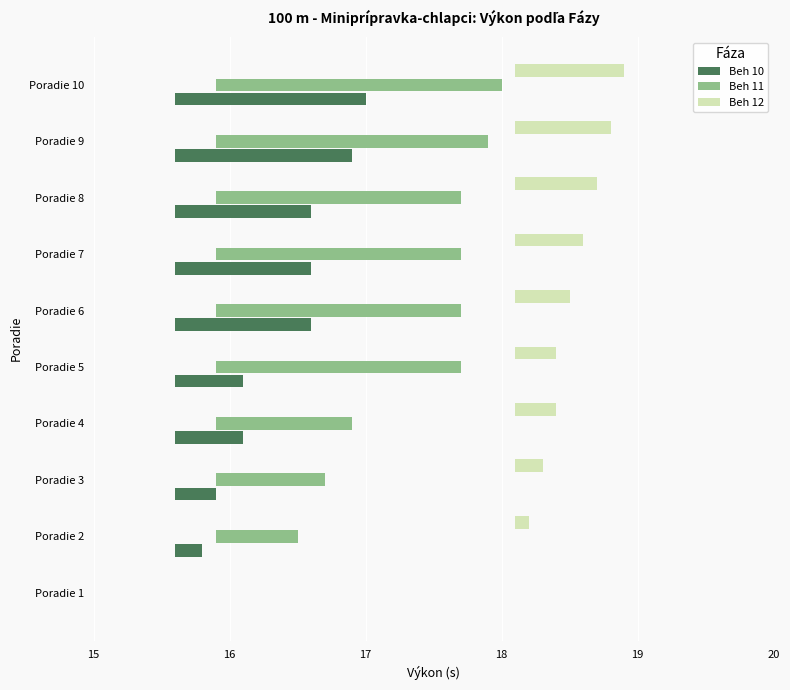

How many bars are there in each group?

3